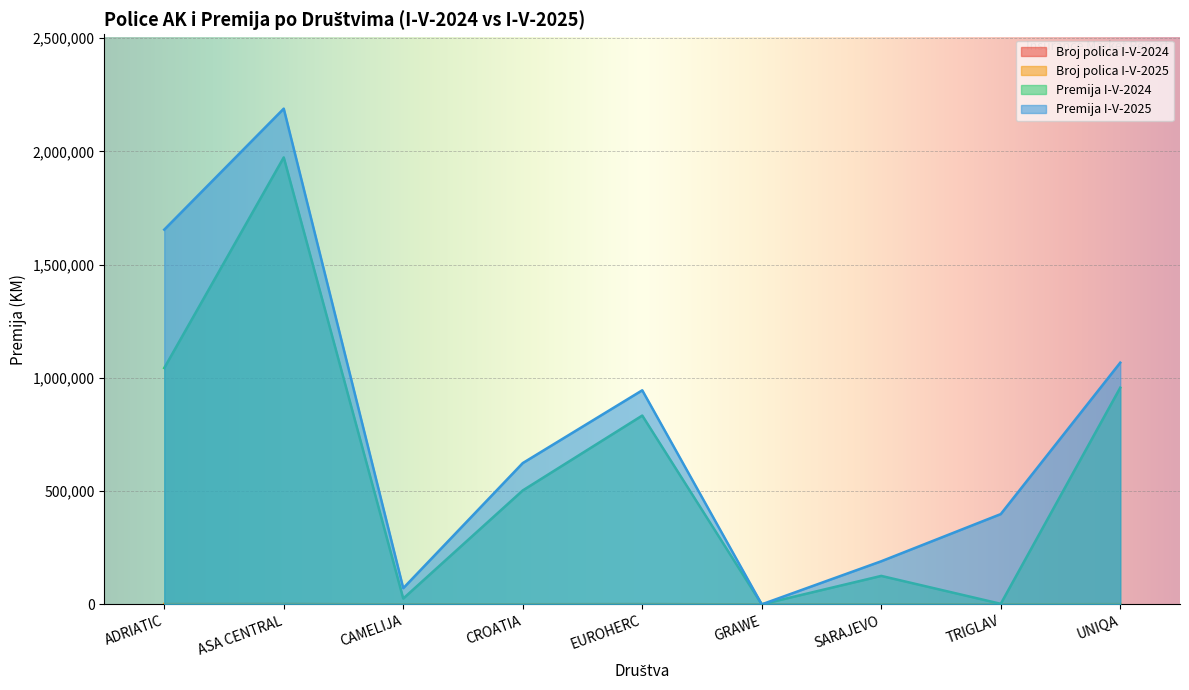

How many data points in Broj polica I-V-2024 are above 440?

4